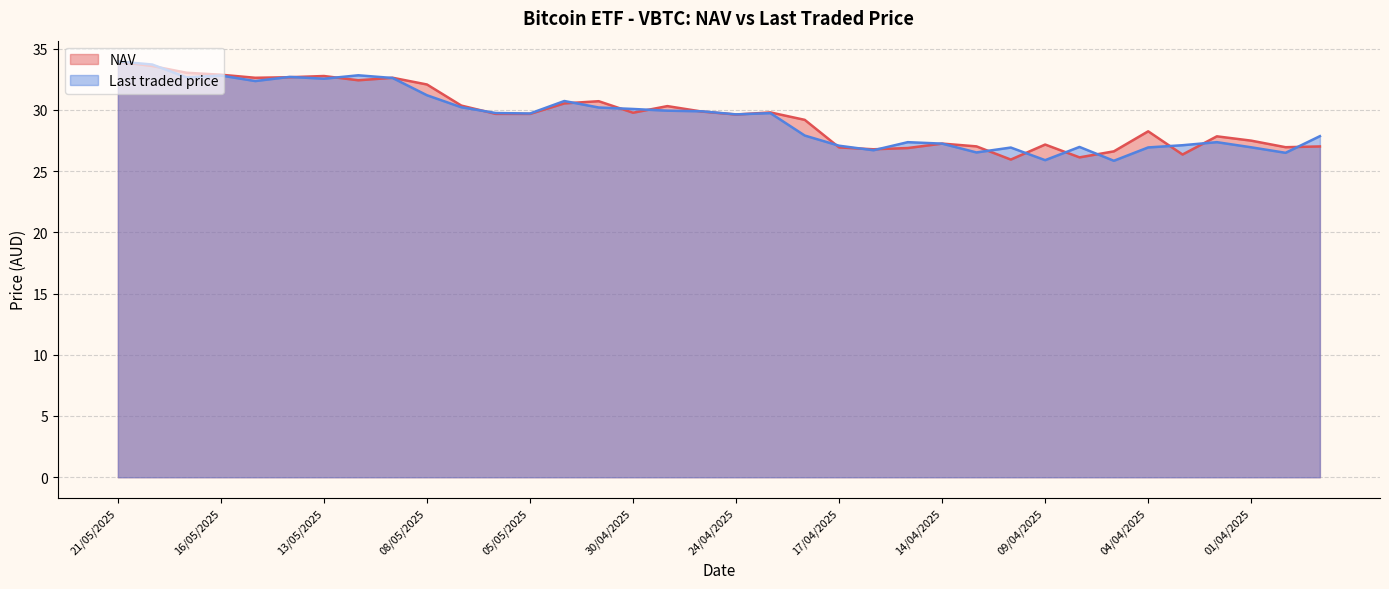

What are all the series names shown in the legend?

NAV, Last traded price